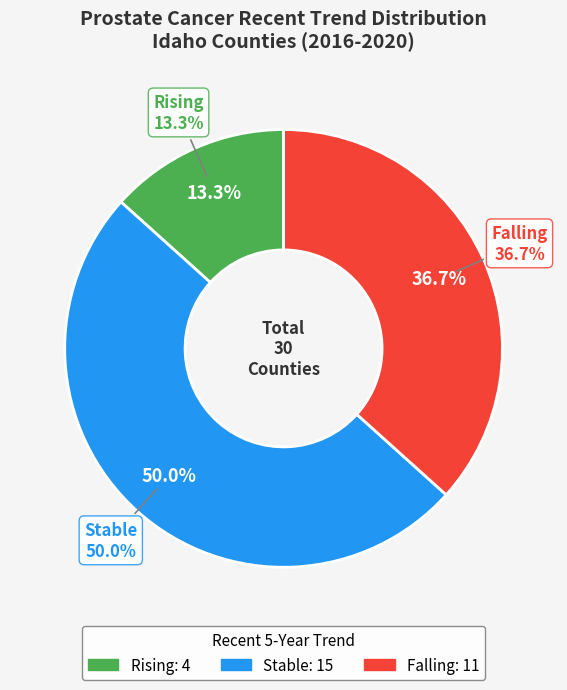

Is the sum of rising and falling greater than half?

No